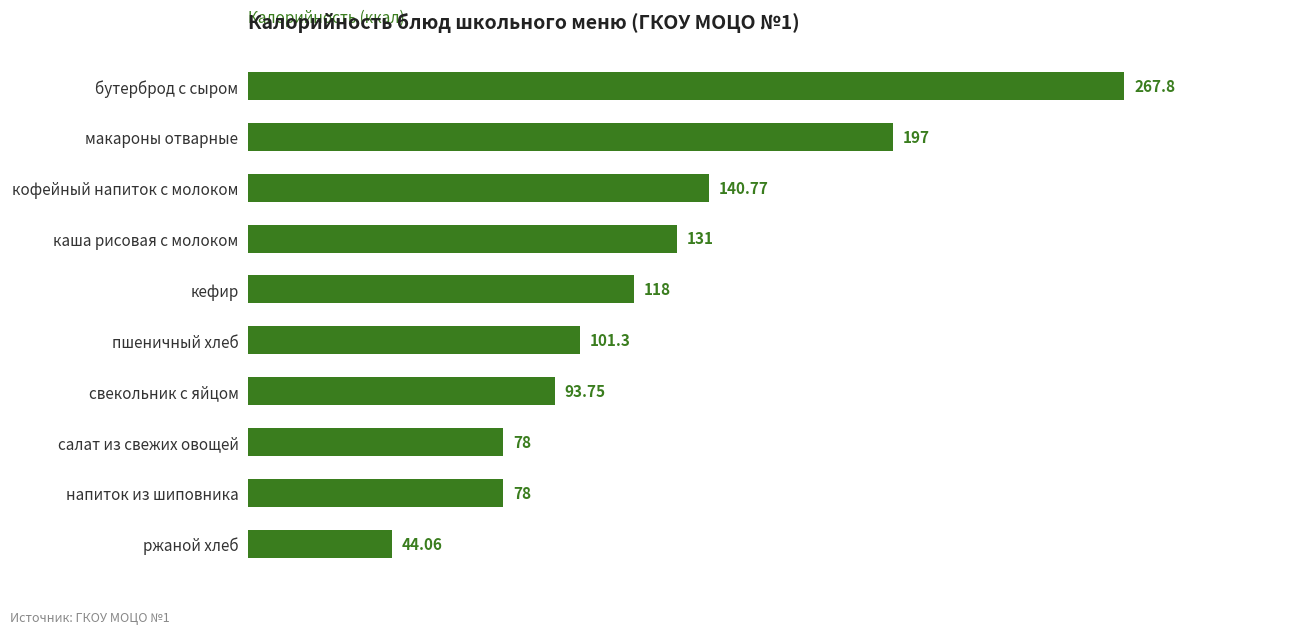

How many bars are there in total?

10